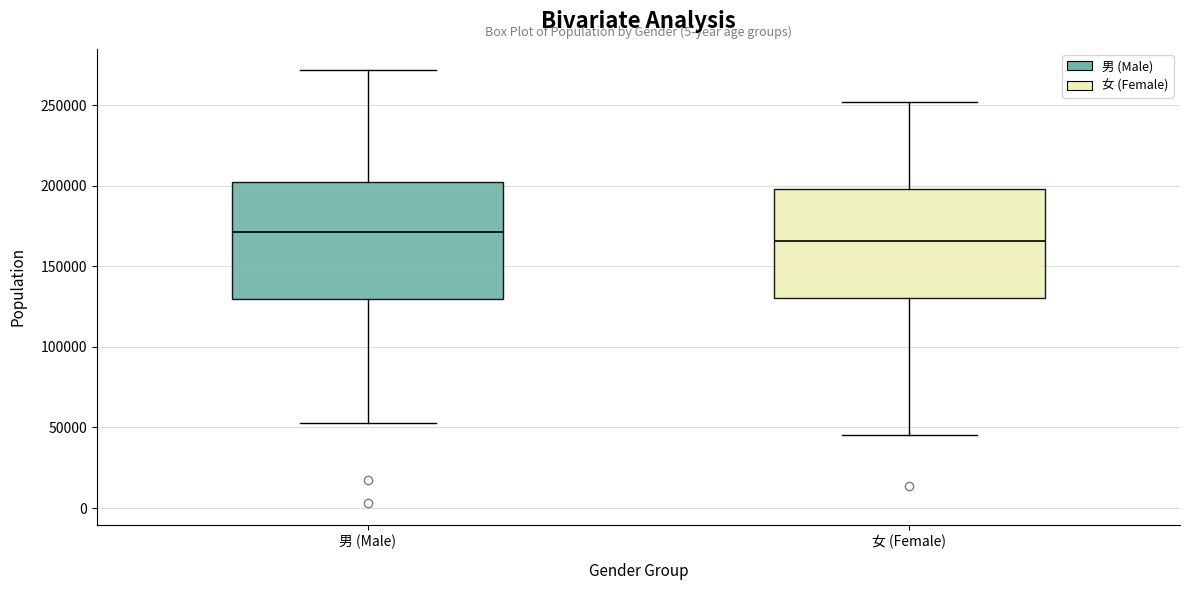

Which box's median line is the lowest?

女 (Female)